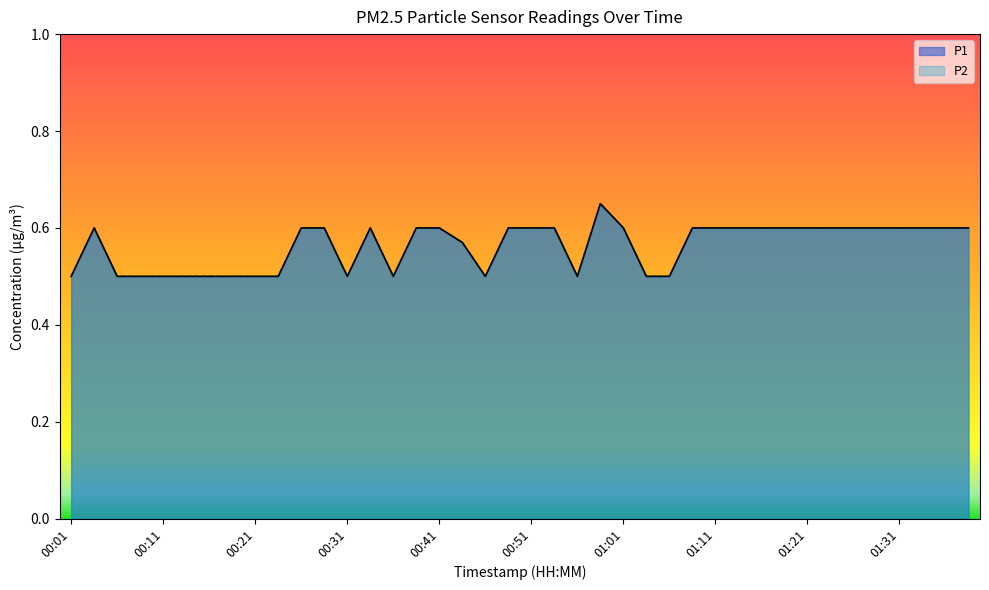

What is the total value across all series at 00:01?

1.0